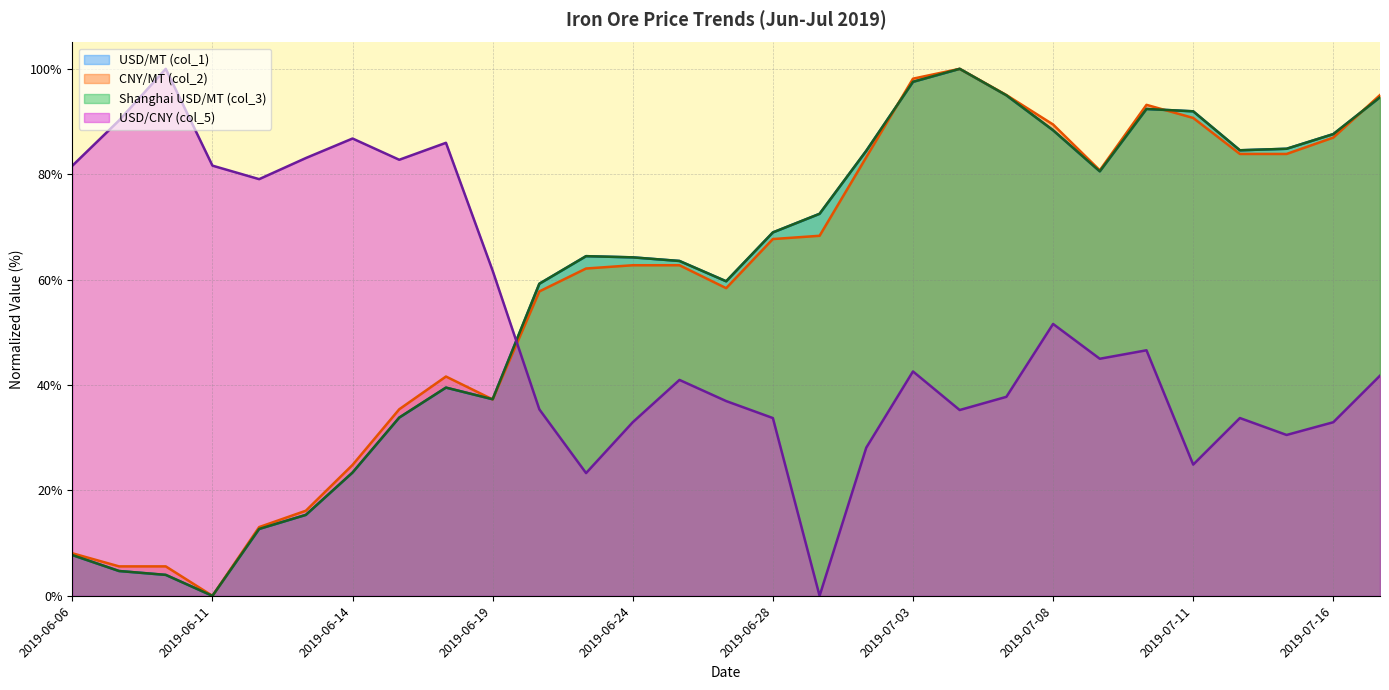

How many lines are shown in the chart?

4